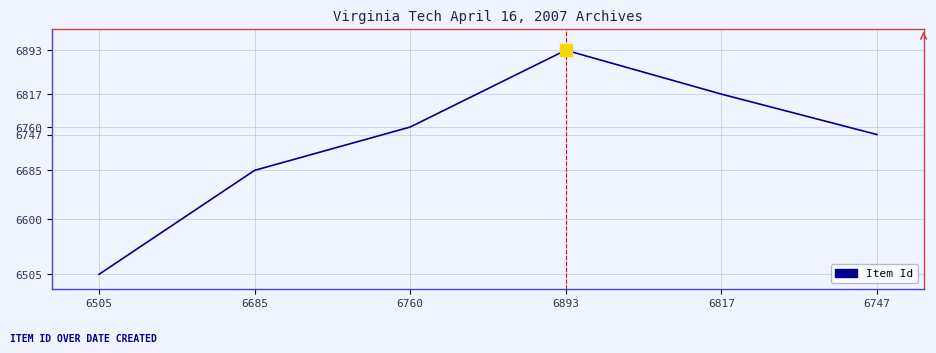

Reading left to right, transcribe all the data shown in this chart.

6505	6685	6760	6893	6817	6747